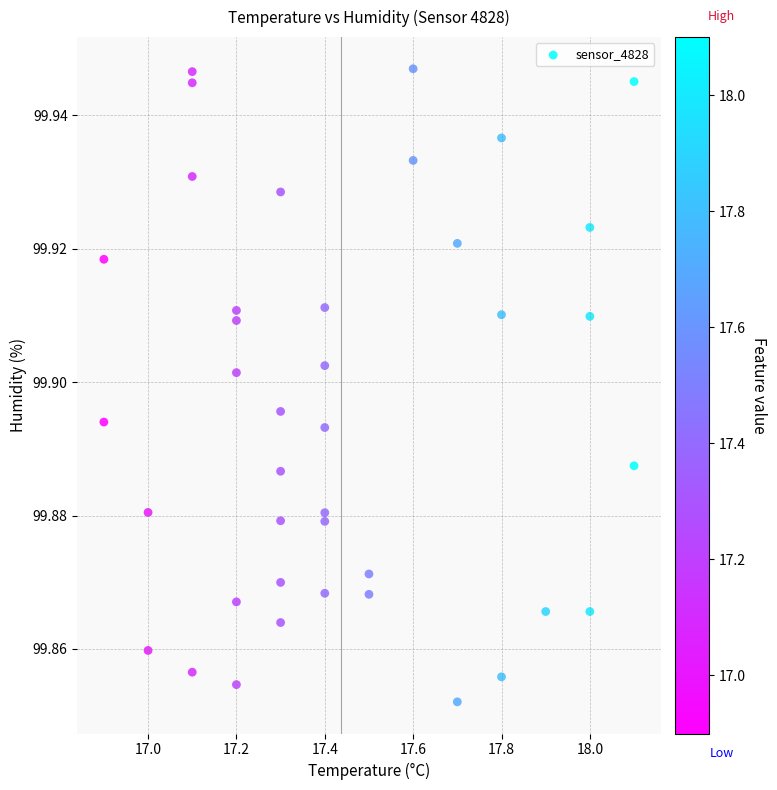

What is the range of X values (max minus min)?

1.2